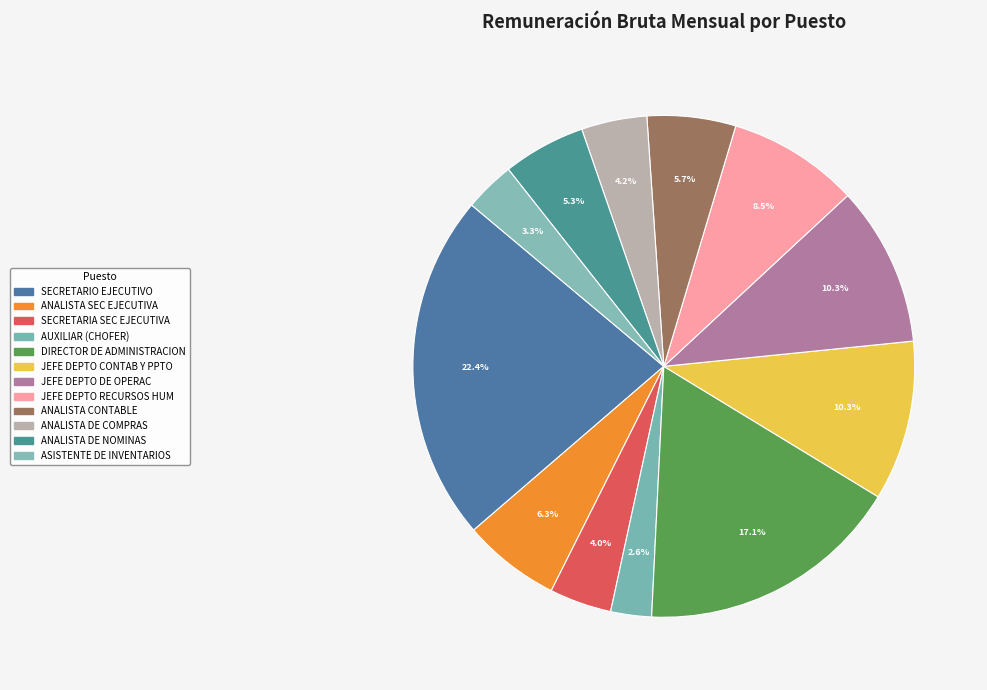

The ANALISTA DE NOMINAS slice represents 5% of the pie. True or false?

True